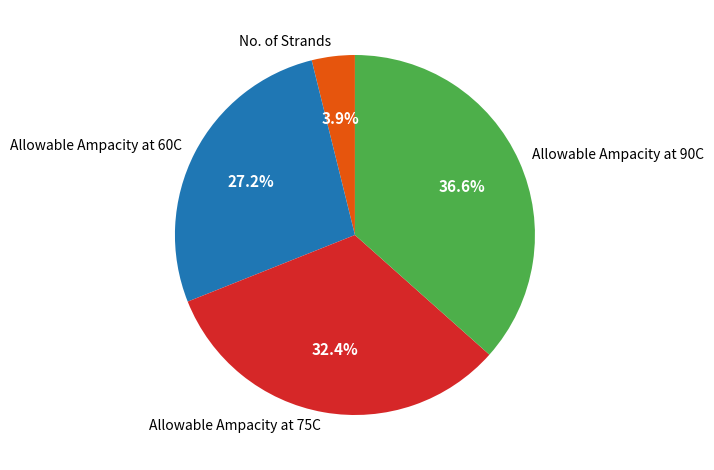

Which slice is the smallest?

No. of Strands